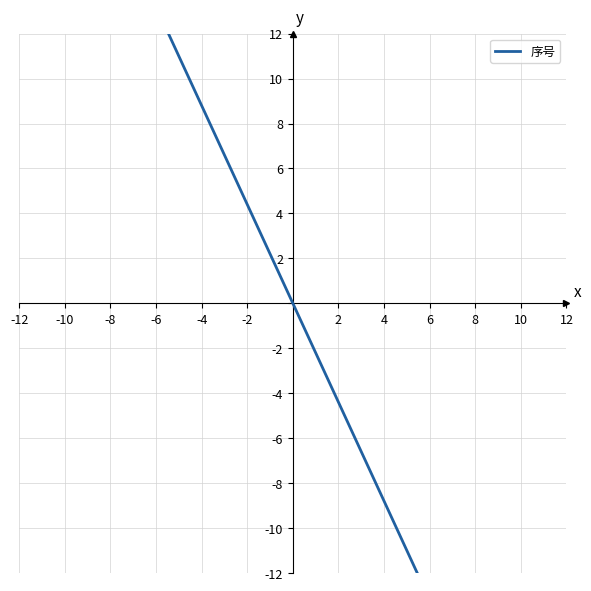

How many values are below zero?

6